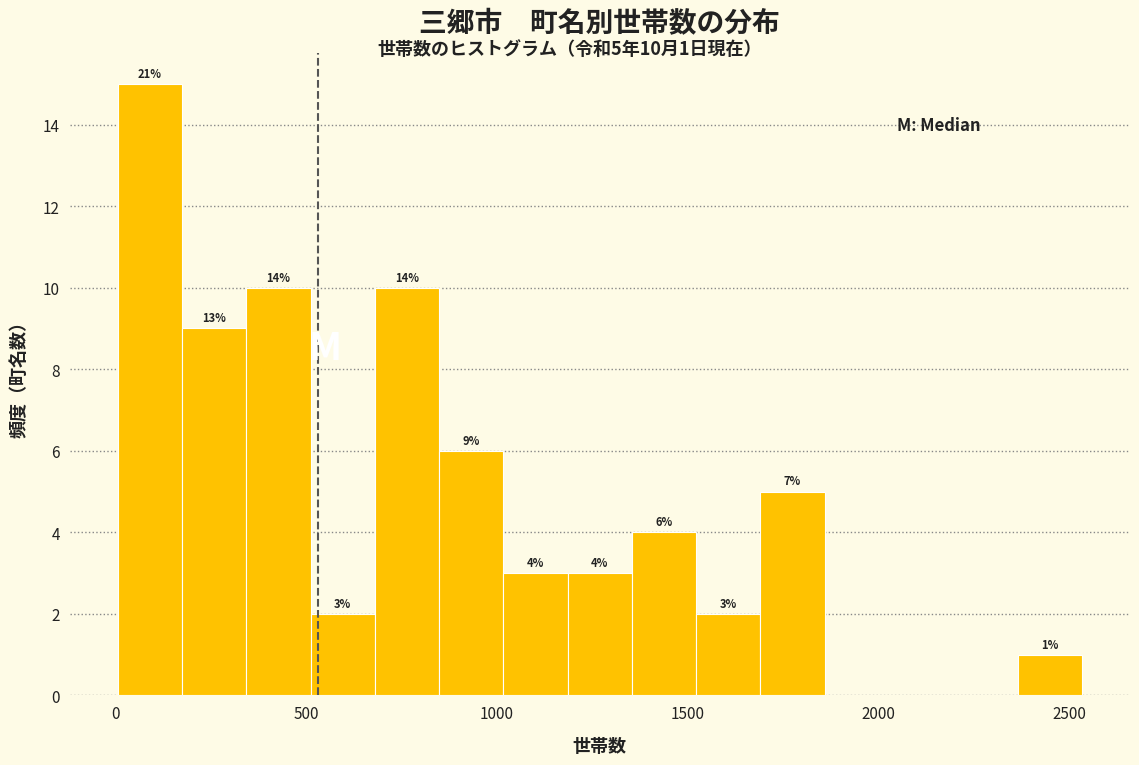

Around what value on the x-axis is the tallest bar? Give the approximate position of its centre, as read against the axis.

100